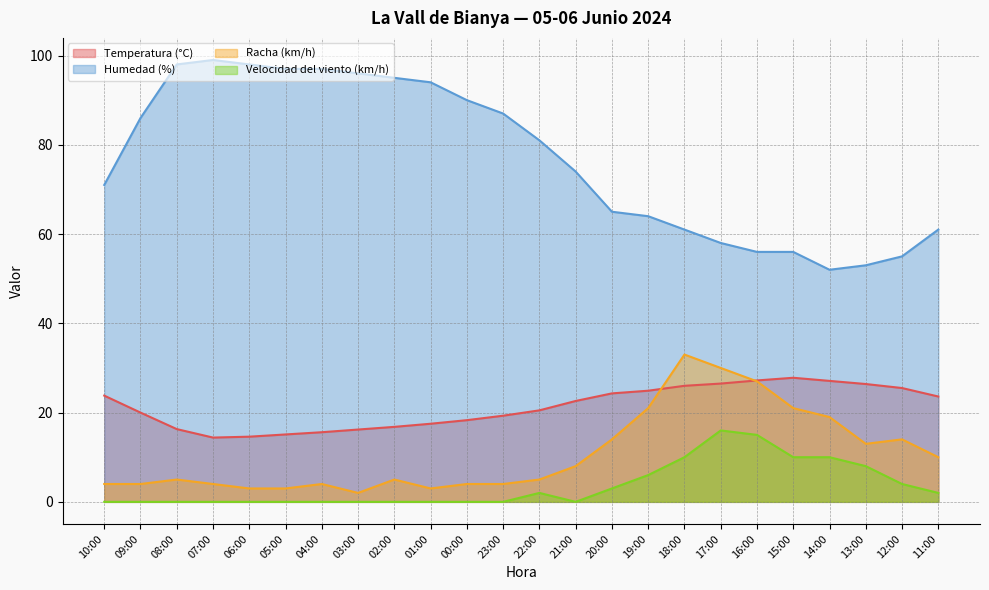

What is the difference between the Humedad (%) values at 12:00 and 10:00?

16.0